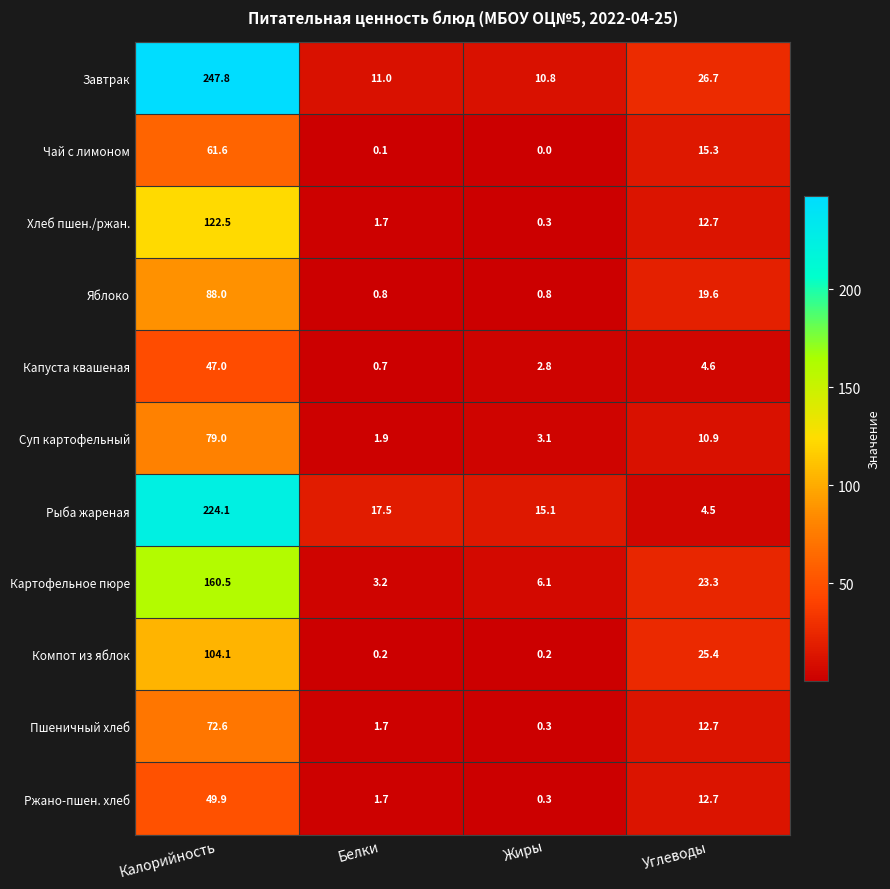

What is the difference between the maximum and minimum values in the Пшеничный хлеб series?

72.3